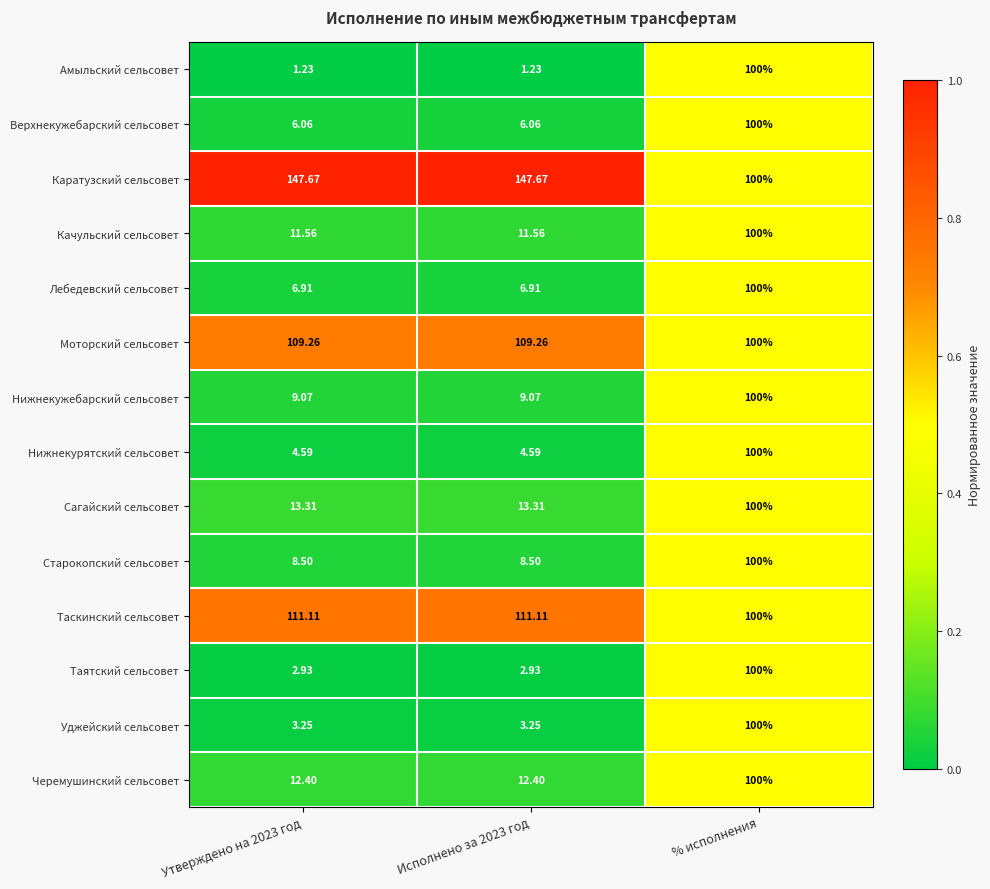

Which series has the widest spread of values?

Амыльский сельсовет